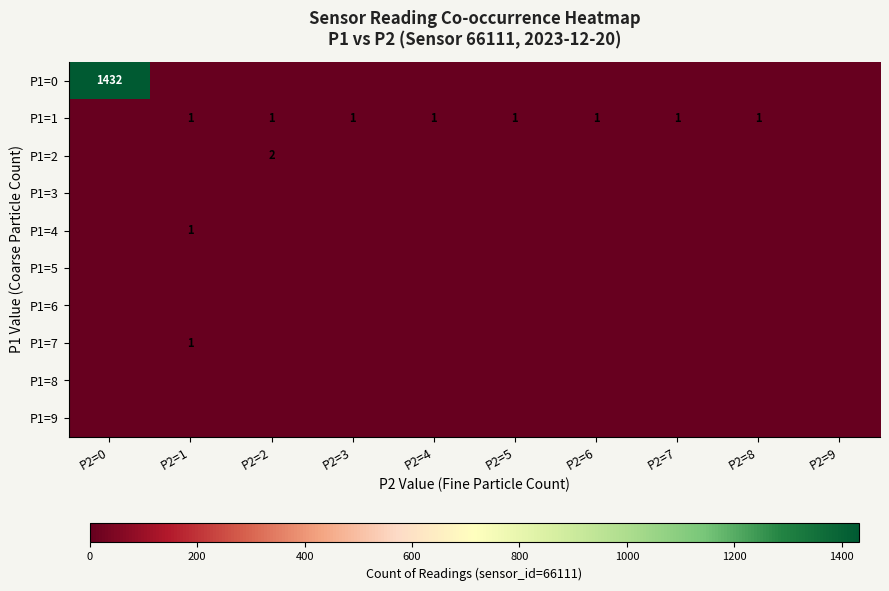

The value of P1=3 at P2=9 is 0. True or false?

True